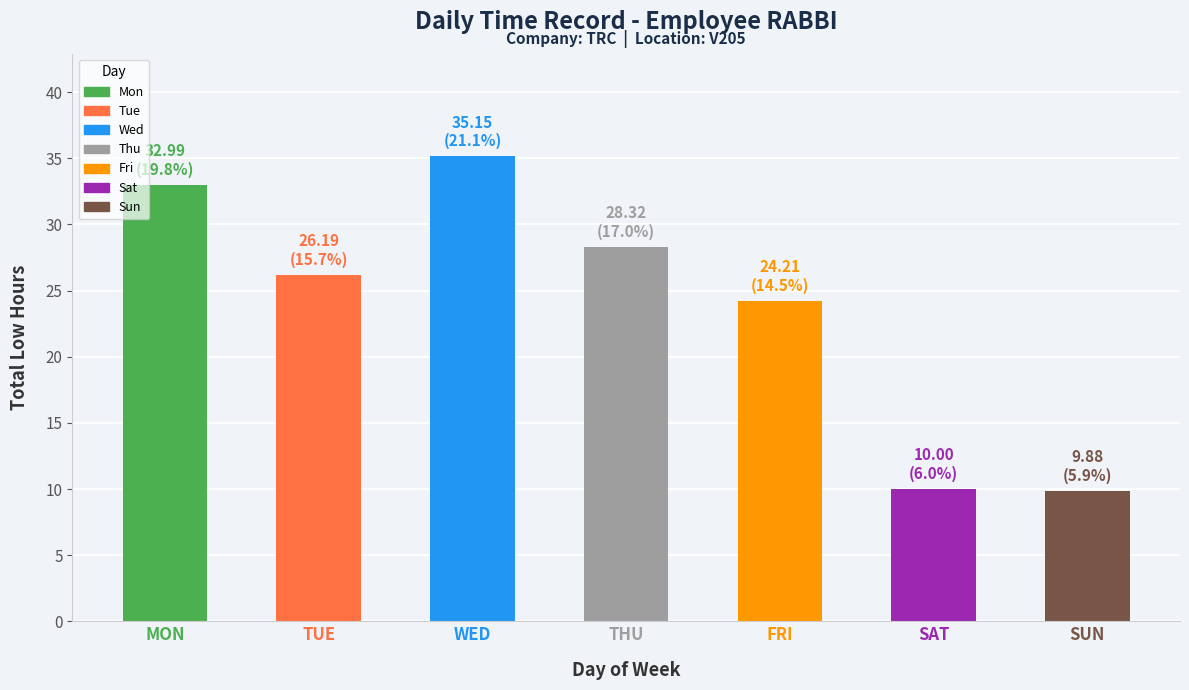

What position from the right is SUN?

1